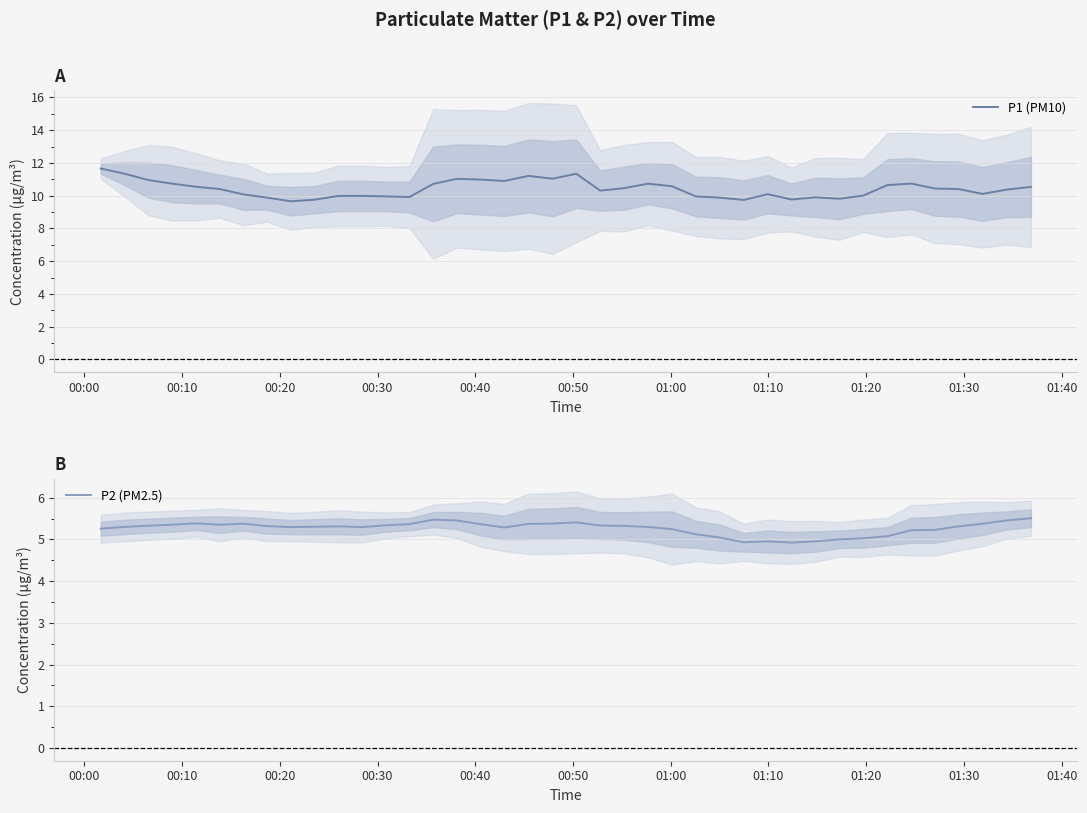

What are all the series names shown in the legend?

P1 (PM10), P2 (PM2.5)